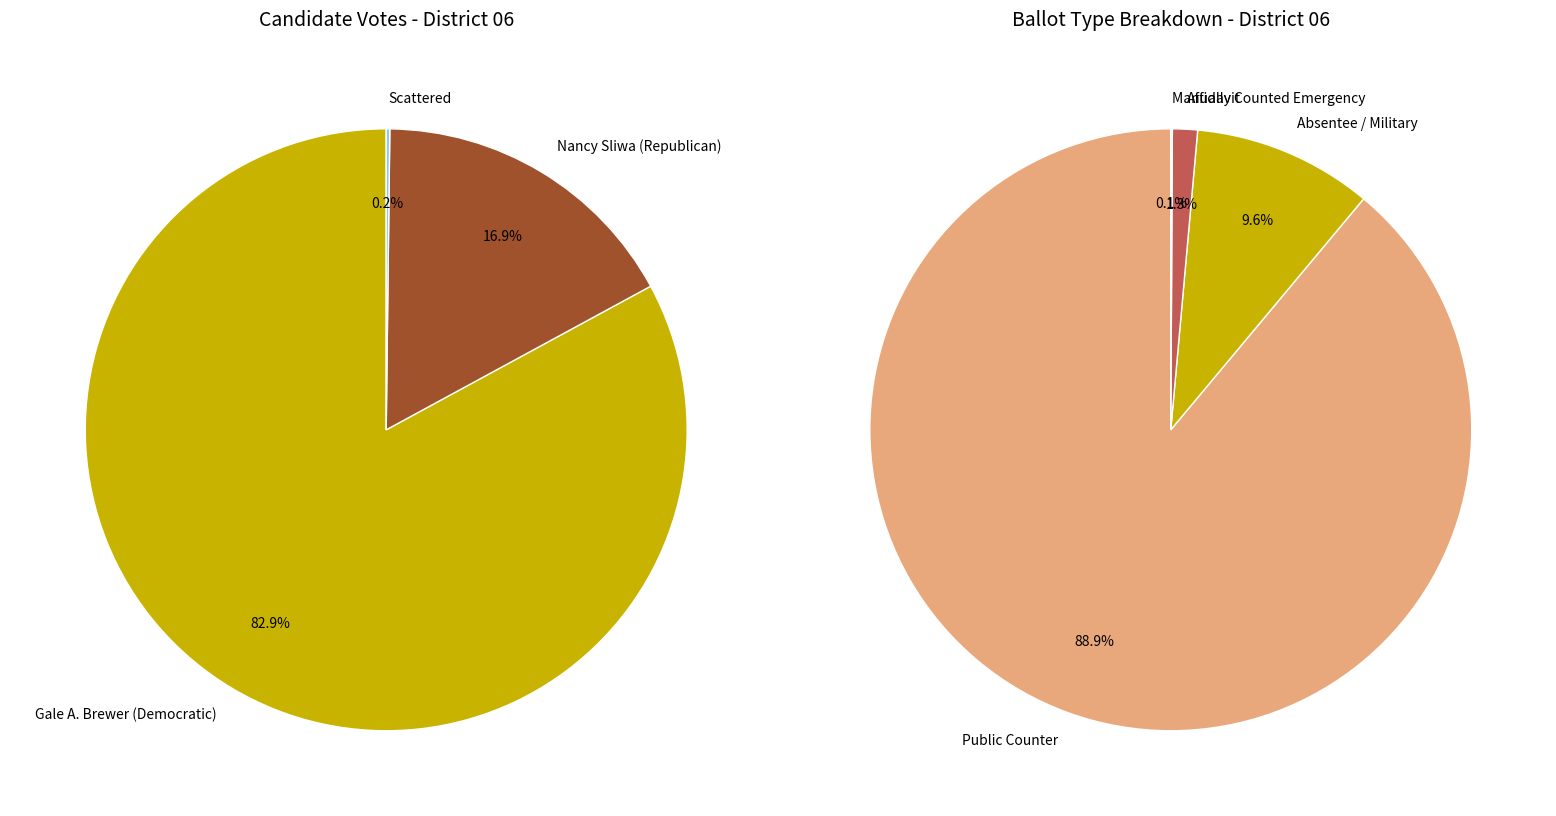

Between Public Counter and Affidavit, which is larger?

Public Counter